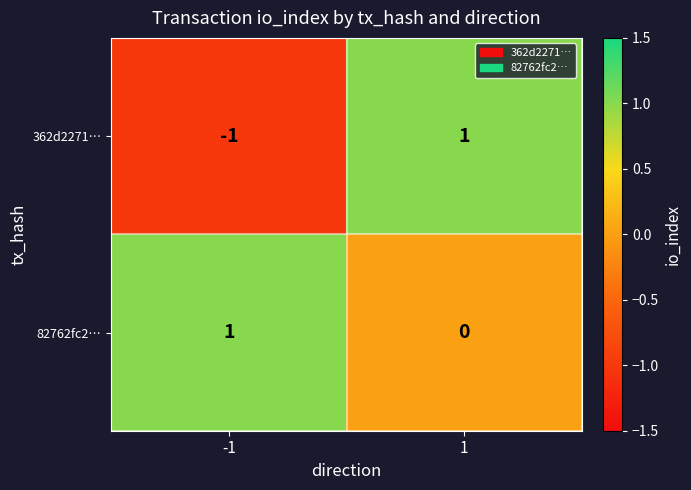

Is it true that 362d2271… equals 1 at 1?

True